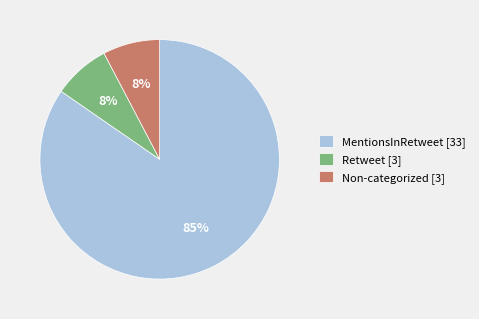

The Non-categorized [3] slice represents 8% of the pie. True or false?

True